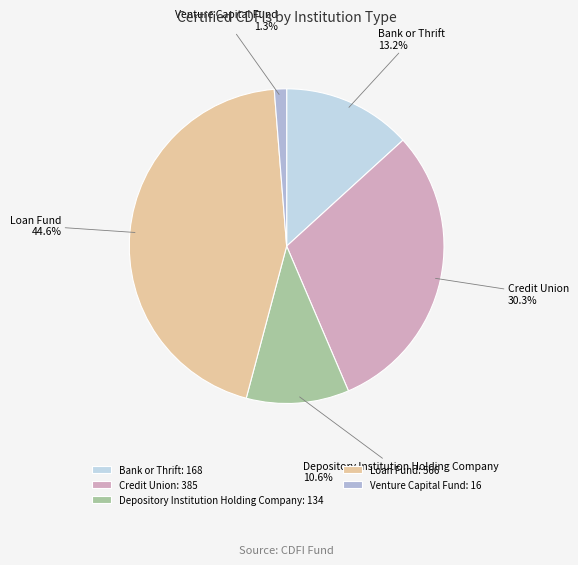

What is the largest slice in the pie chart?

Loan Fund